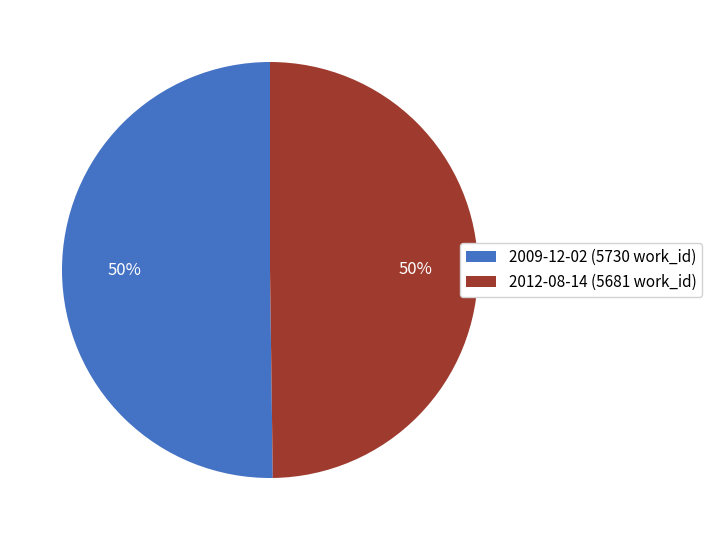

The 2009-12-02 slice represents 50% of the pie. True or false?

True